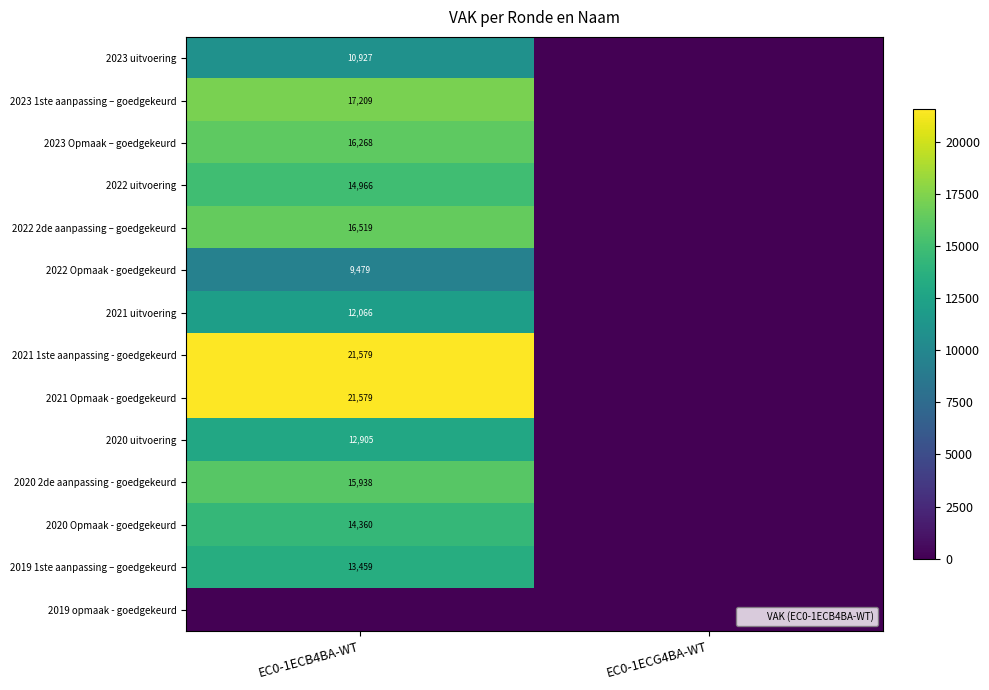

The value of 2021 1ste aanpassing - goedgekeurd at EC0-1ECB4BA-WT is 21579. True or false?

True